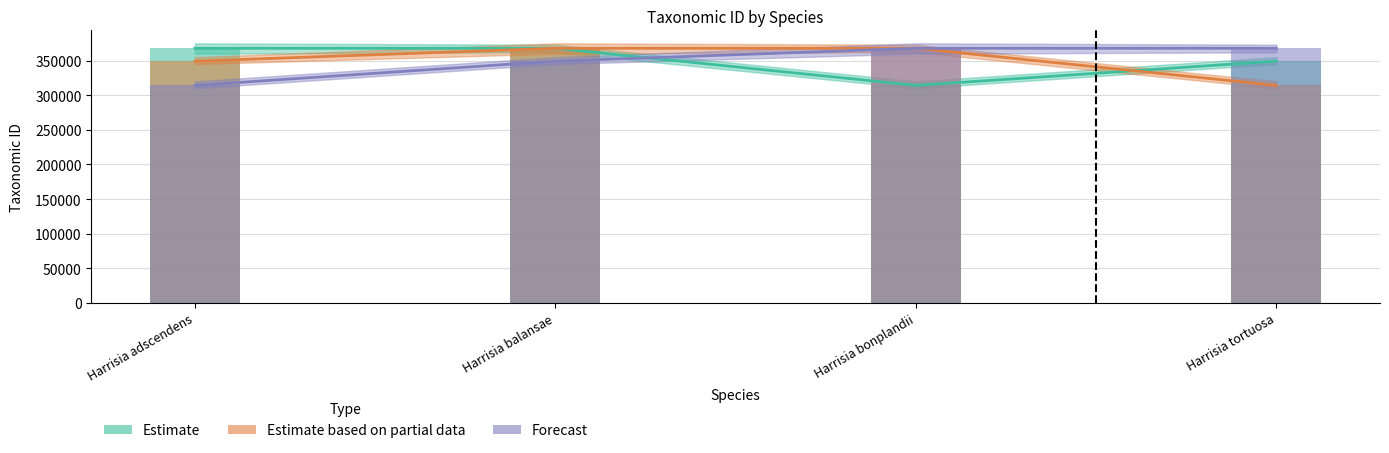

What is the approximate value of Estimate based on partial data at Harrisia tortuosa?

314199